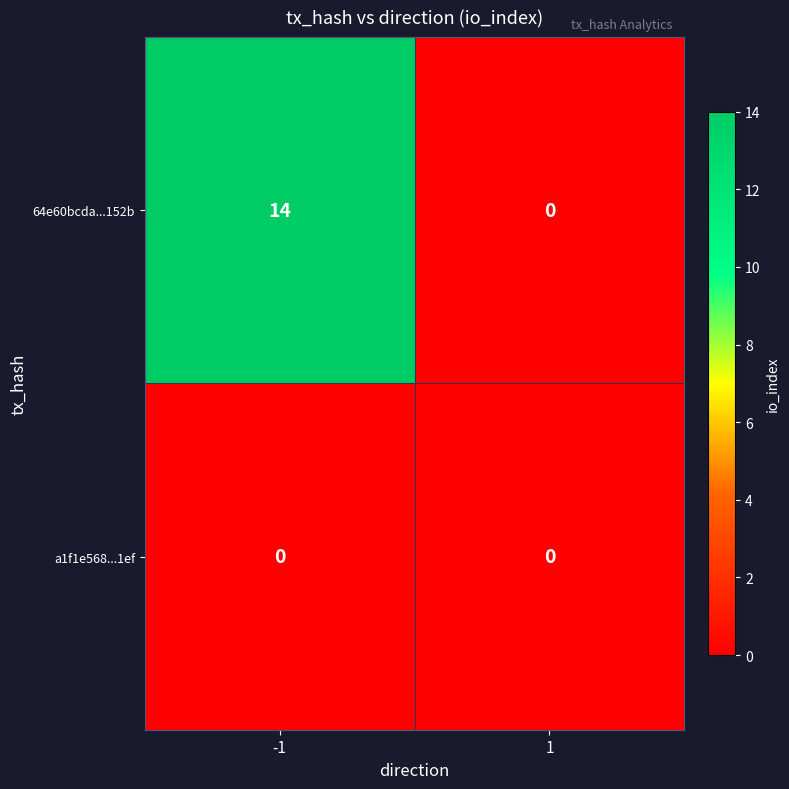

What is the difference between the maximum and minimum values in the 64e60bcda...152b series?

14